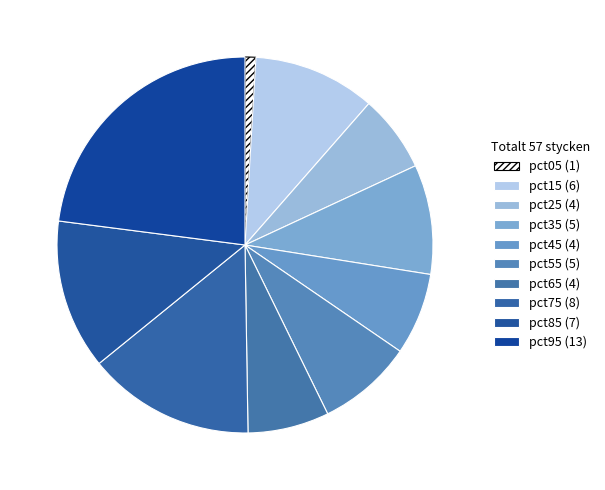

Between pct85 and pct45, which is larger?

pct85